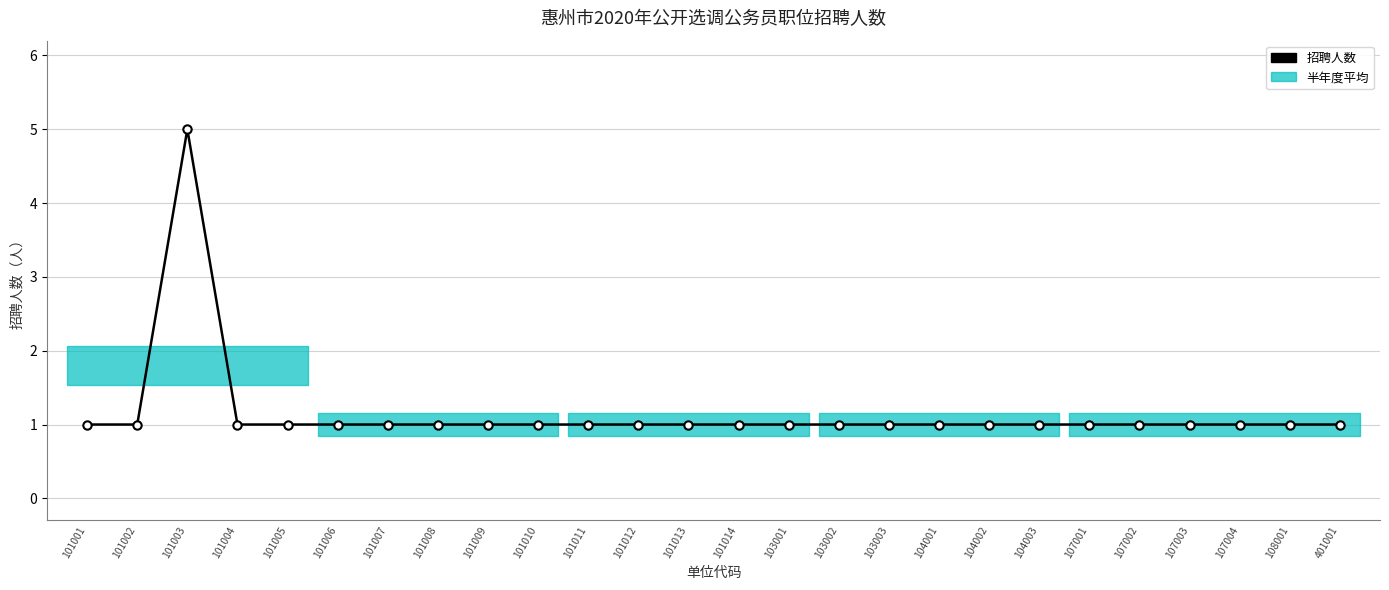

Between 107003 and 101010, which is larger?

107003